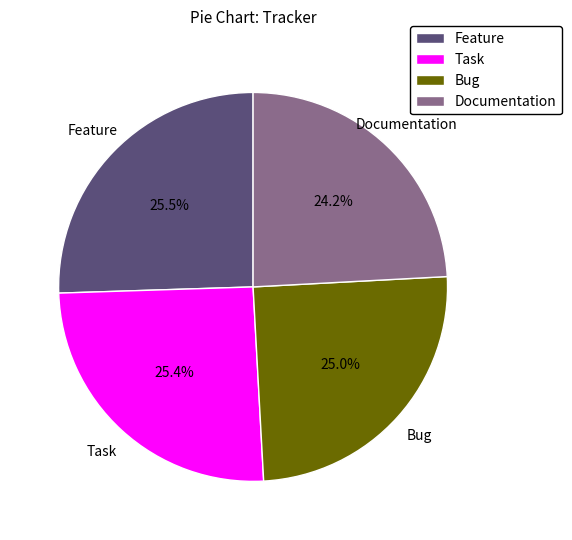

How many segments does this pie chart have?

4